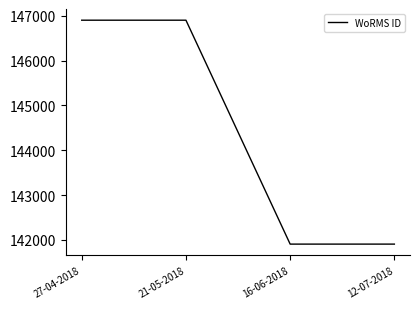

What is the difference between the values at 27-04-2018 and 12-07-2018?

4993